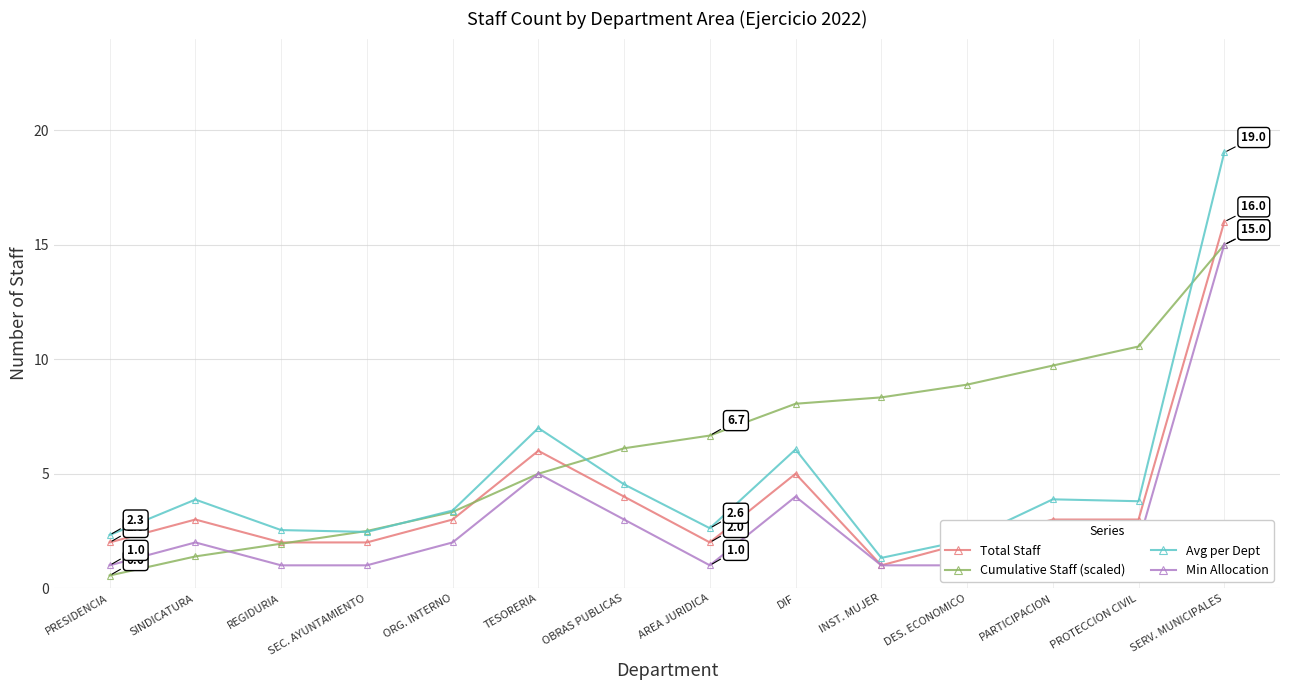

What position from the right is PROTECCION CIVIL?

2